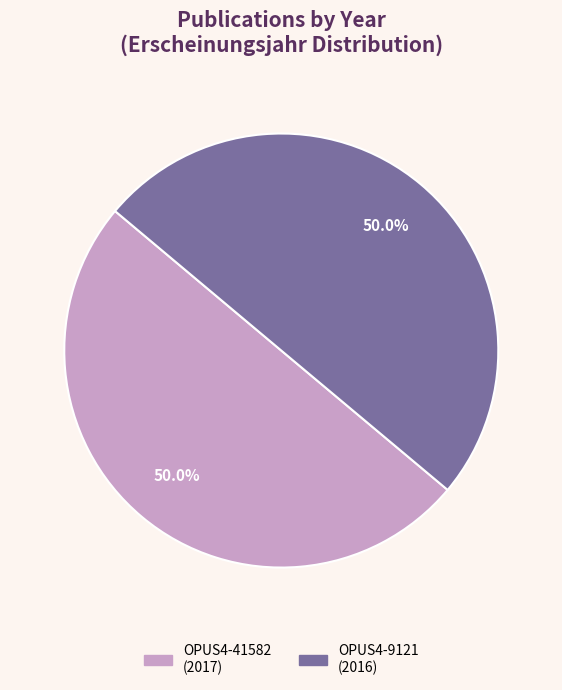

True or false: OPUS4-9121 accounts for 50% of the total.

True